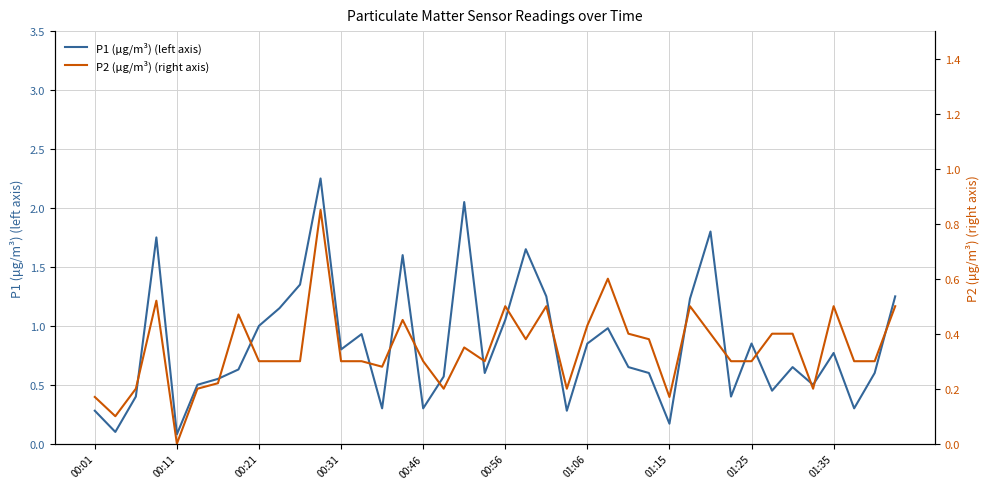

Which series has the widest spread of values?

P1 (μg/m³) (left axis)